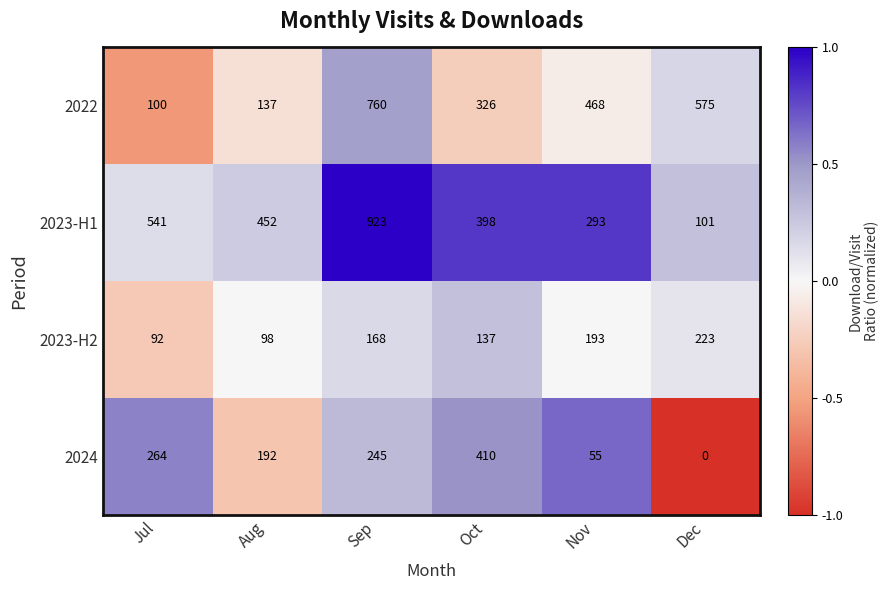

Between Aug and Nov, which series saw the biggest shift?

2022